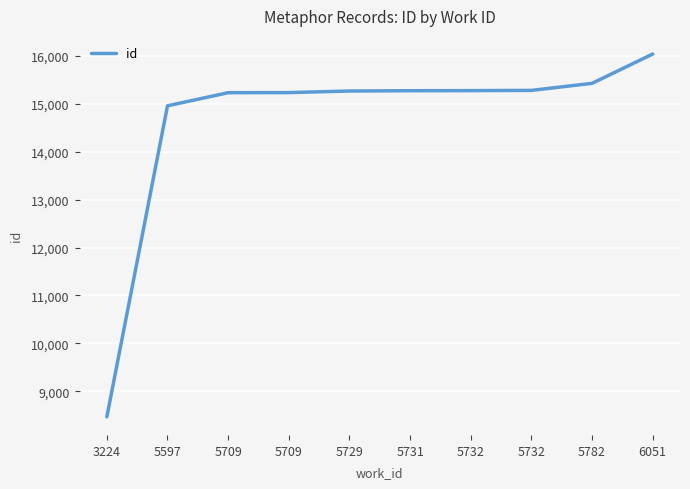

What is the difference between the maximum and minimum values?

7572